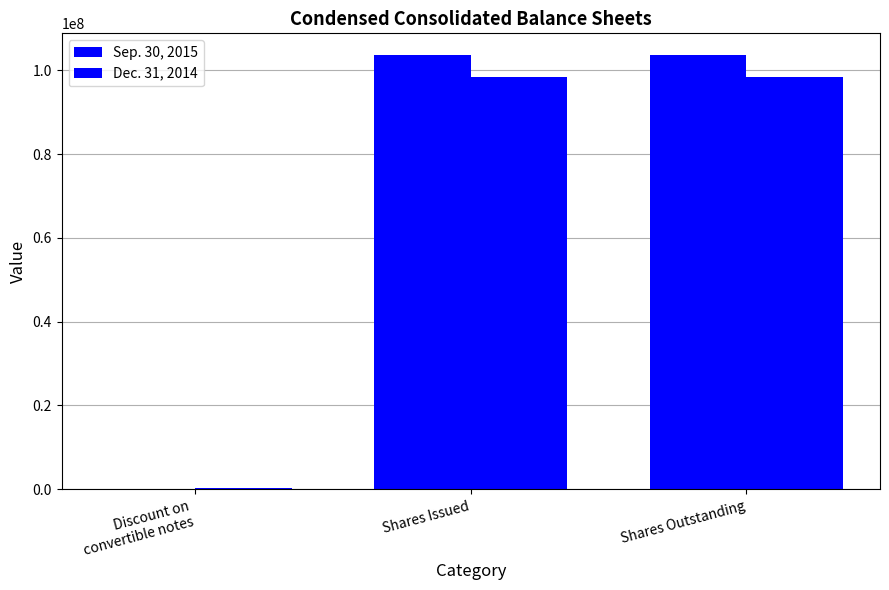

How many groups of bars are there?

3